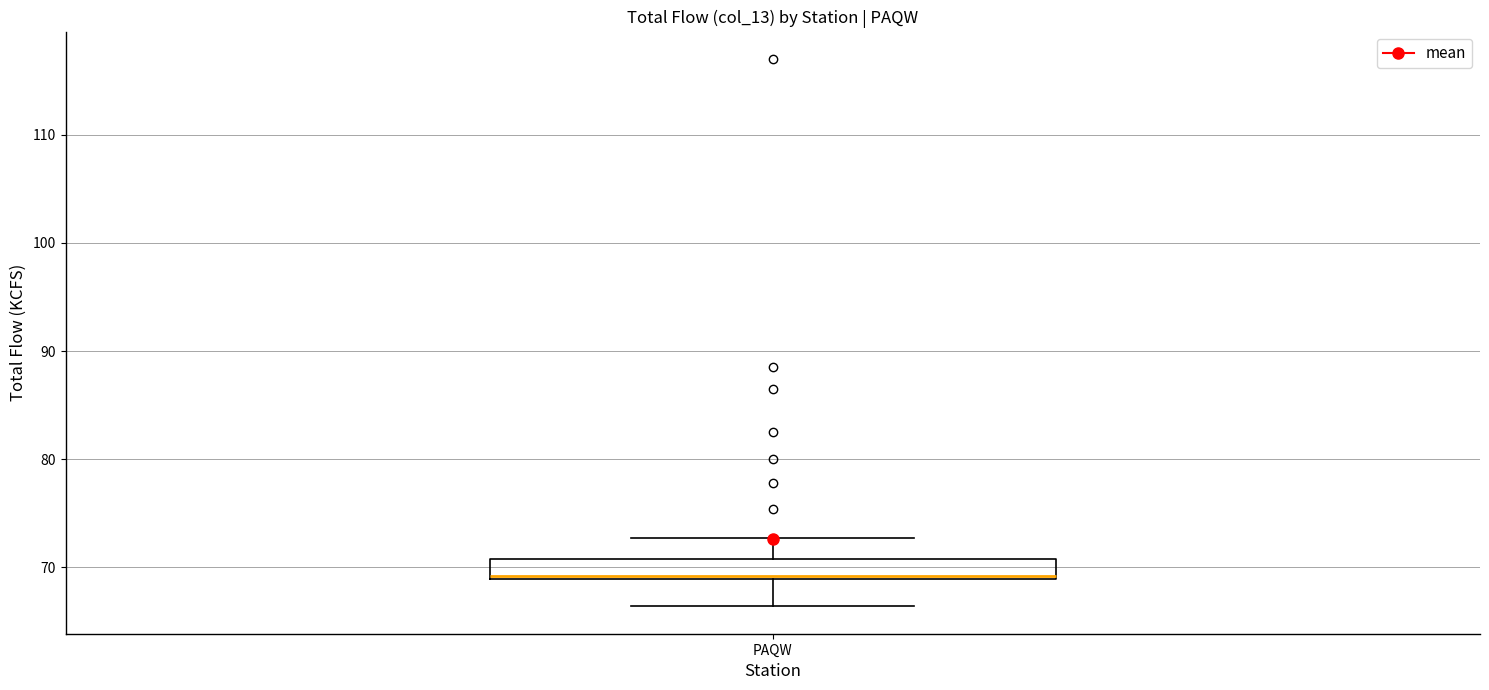

Where is the upper edge of the box for PAQW on the y-axis? The values are not printed on the chart, so give them approximately, as read against the axis.

71